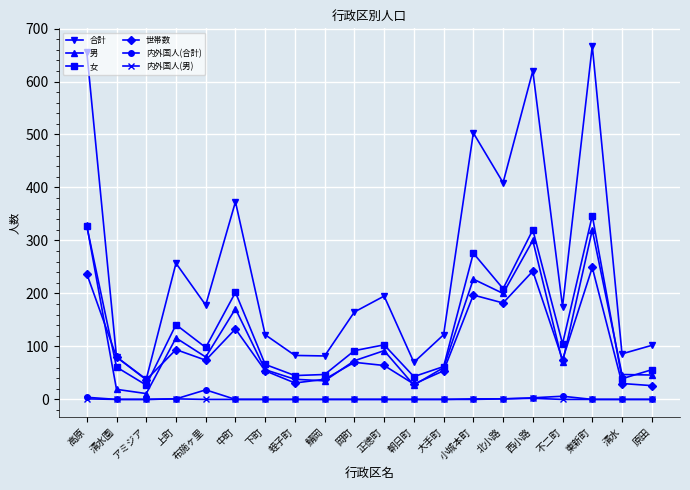

Where is the first local minimum for 合計?

アミジア